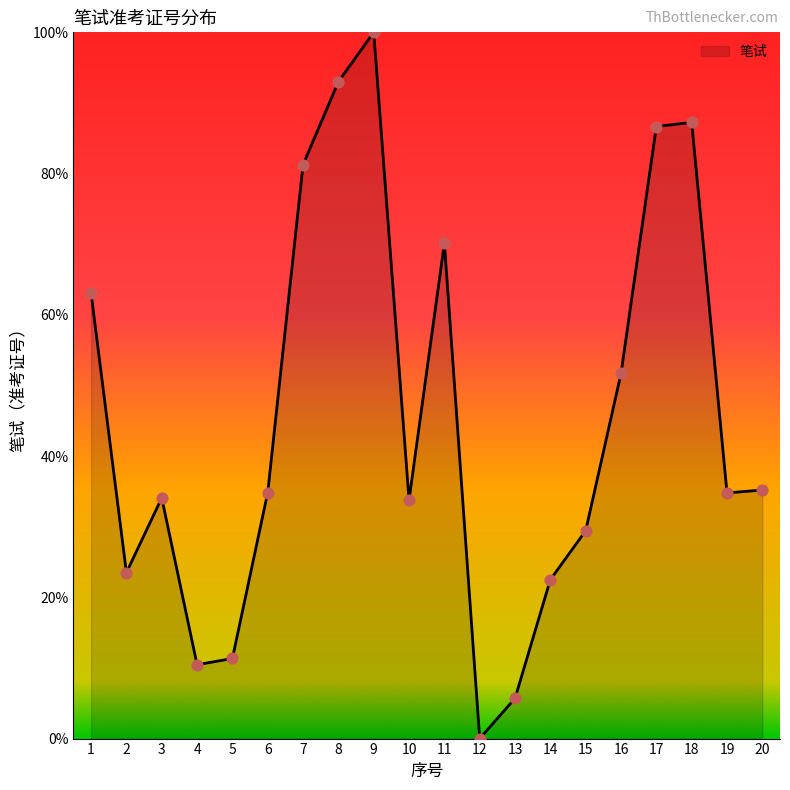

Between 12 and 14, which is larger?

14